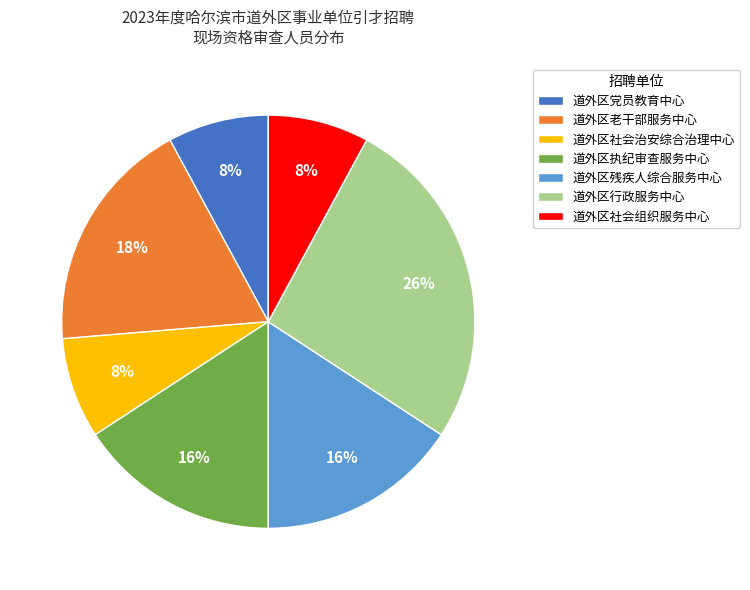

True or false: 道外区行政服务中心 accounts for 38% of the total.

False